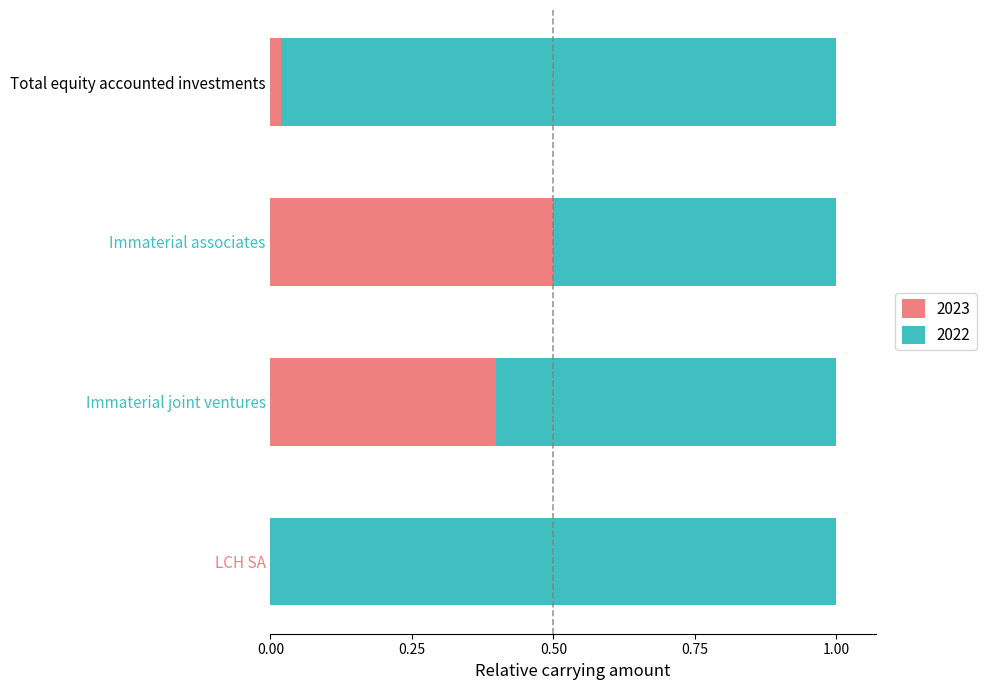

The 2023 series shows 0.6 at Immaterial joint ventures. True or false?

False